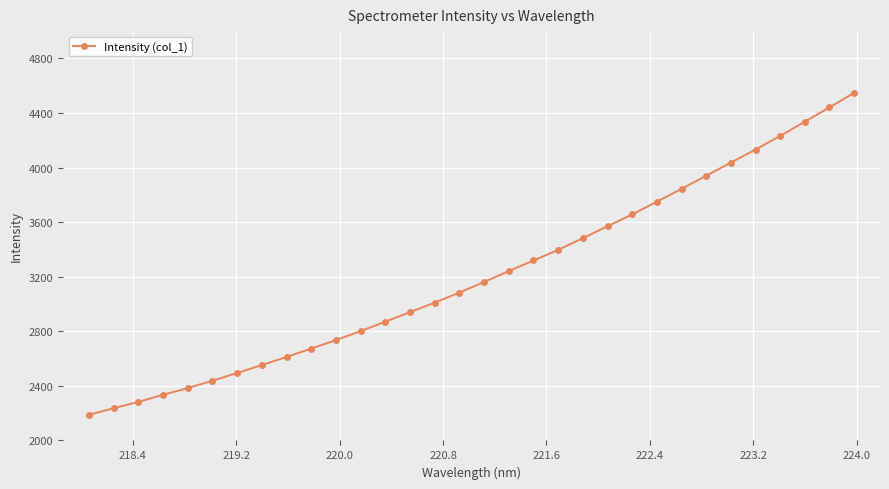

What is the value of the 23rd point from the left?

3656.6